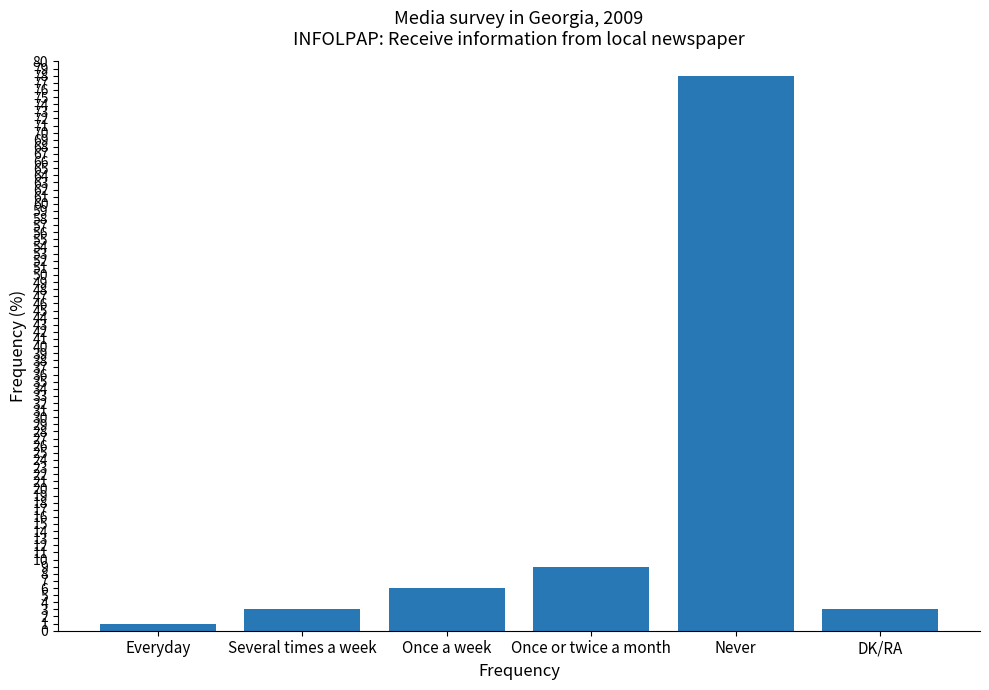

What is the smallest value displayed?

1